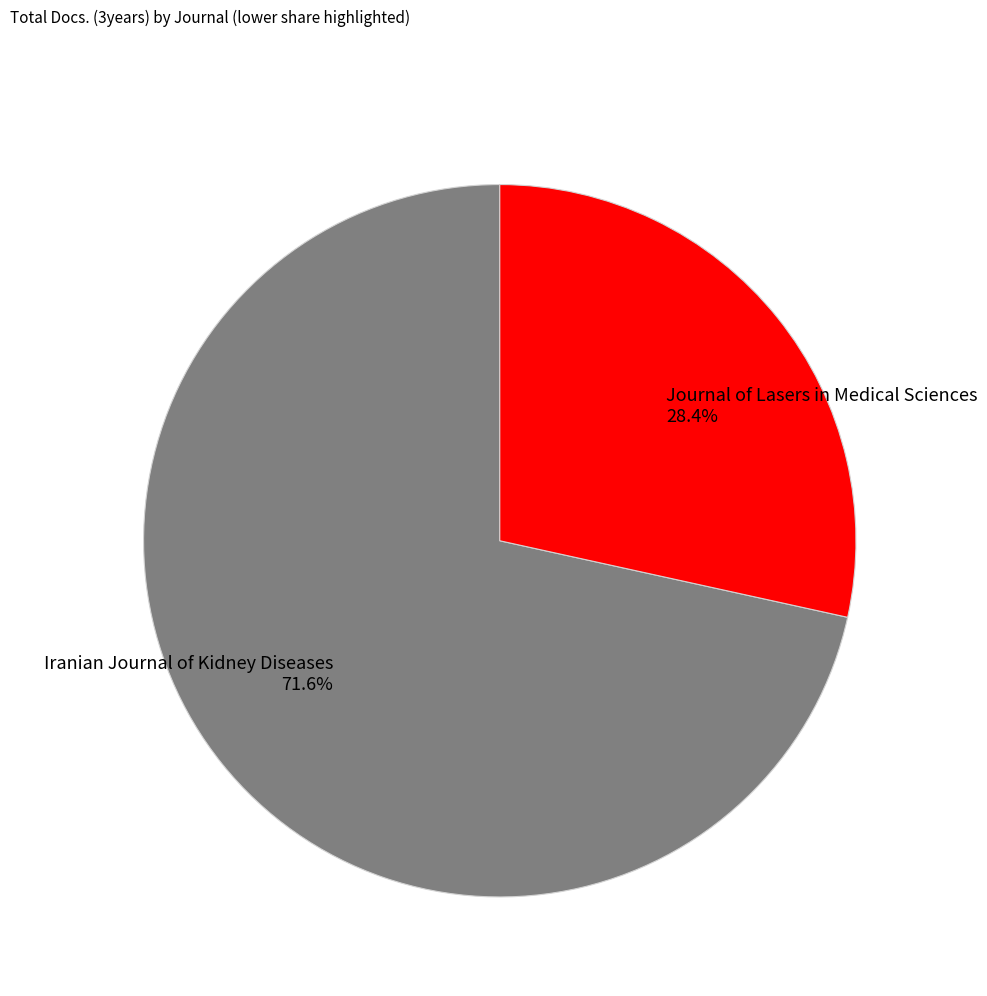

Count the number of slices in the pie.

2